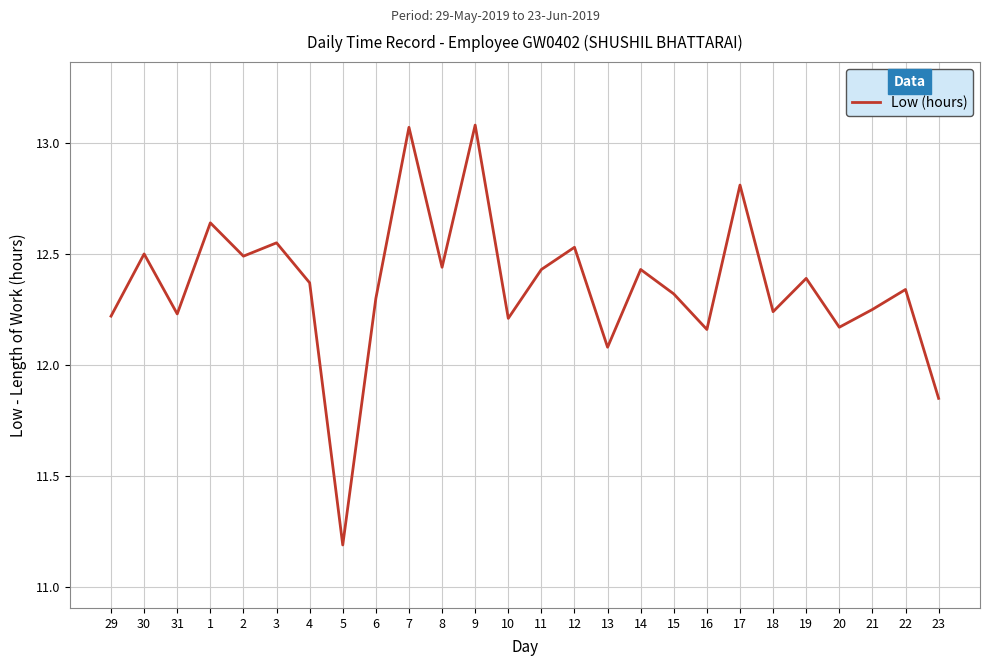

The value at 31 is 3.3. True or false?

False